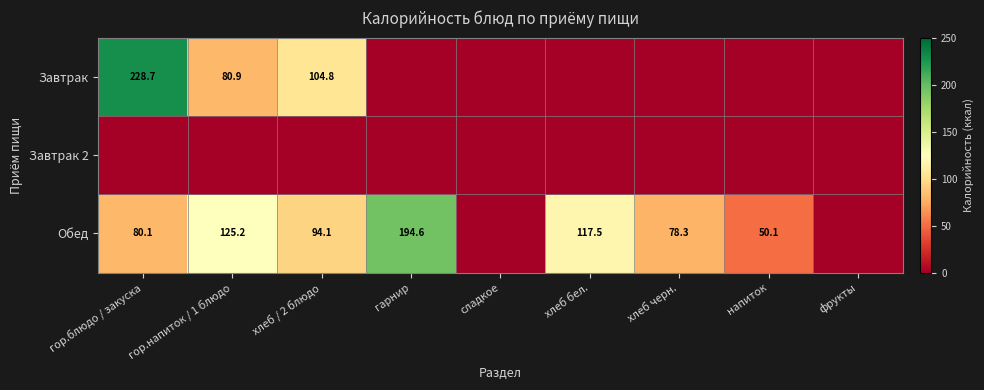

True or false: Завтрак has a value of 57.1 at гор.блюдо / закуска.

False